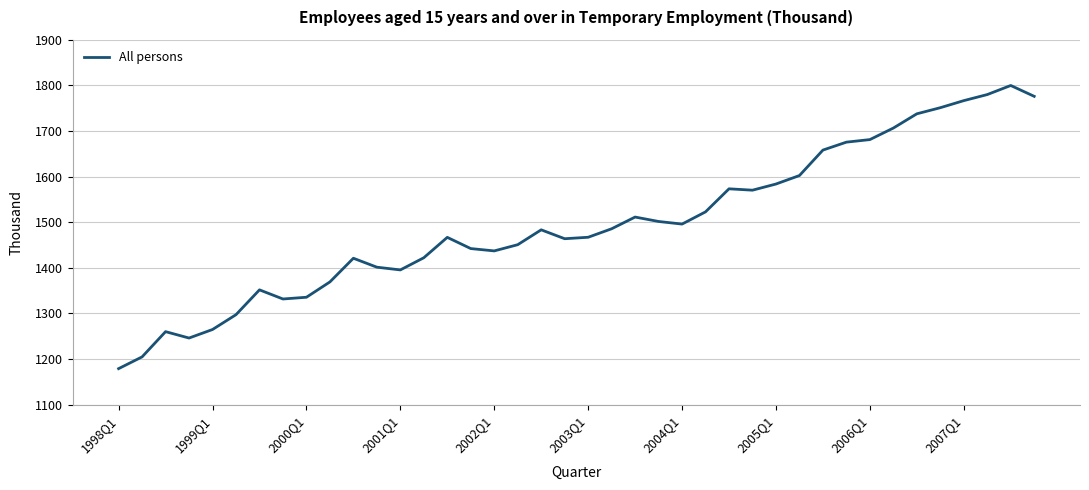

What is the difference between the maximum and minimum values?

620.7